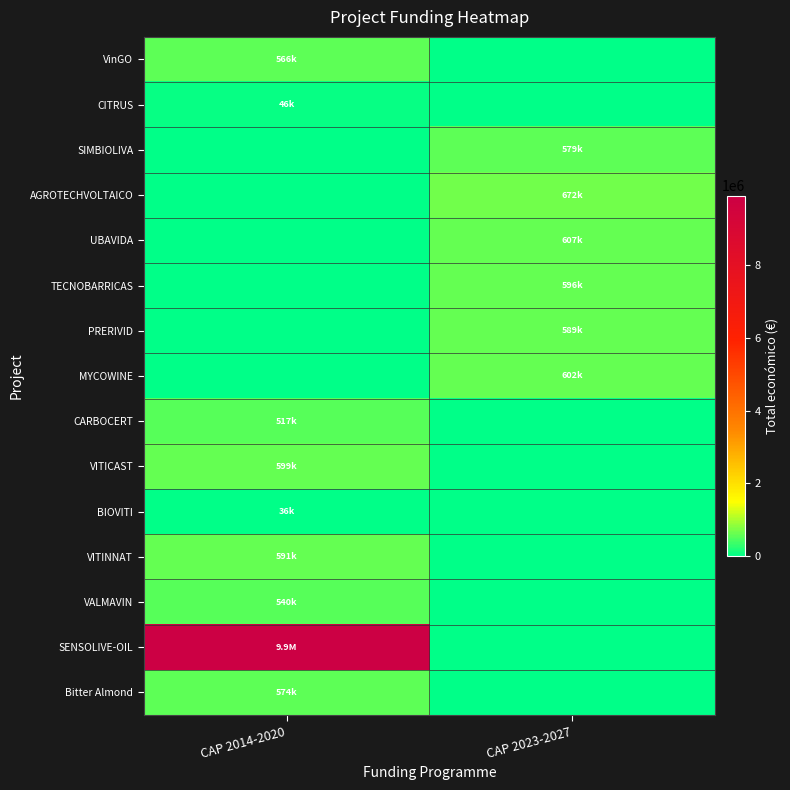

Reading left to right, extract all data points from this chart.

VinGO: CAP 2014-2020=566298	CAP 2023-2027=0
CITRUS: CAP 2014-2020=46300	CAP 2023-2027=0
SIMBIOLIVA: CAP 2014-2020=0	CAP 2023-2027=579152
AGROTECHVOLTAICO: CAP 2014-2020=0	CAP 2023-2027=672807
UBAVIDA: CAP 2014-2020=0	CAP 2023-2027=607342
TECNOBARRICAS: CAP 2014-2020=0	CAP 2023-2027=596384
PRERIVID: CAP 2014-2020=0	CAP 2023-2027=589731
MYCOWINE: CAP 2014-2020=0	CAP 2023-2027=602295
CARBOCERT: CAP 2014-2020=517432	CAP 2023-2027=0
VITICAST: CAP 2014-2020=599957	CAP 2023-2027=0
BIOVITI: CAP 2014-2020=36647	CAP 2023-2027=0
VITINNAT: CAP 2014-2020=591878	CAP 2023-2027=0
VALMAVIN: CAP 2014-2020=540000	CAP 2023-2027=0
SENSOLIVE-OIL: CAP 2014-2020=9900193	CAP 2023-2027=0
Bitter Almond: CAP 2014-2020=574000	CAP 2023-2027=0